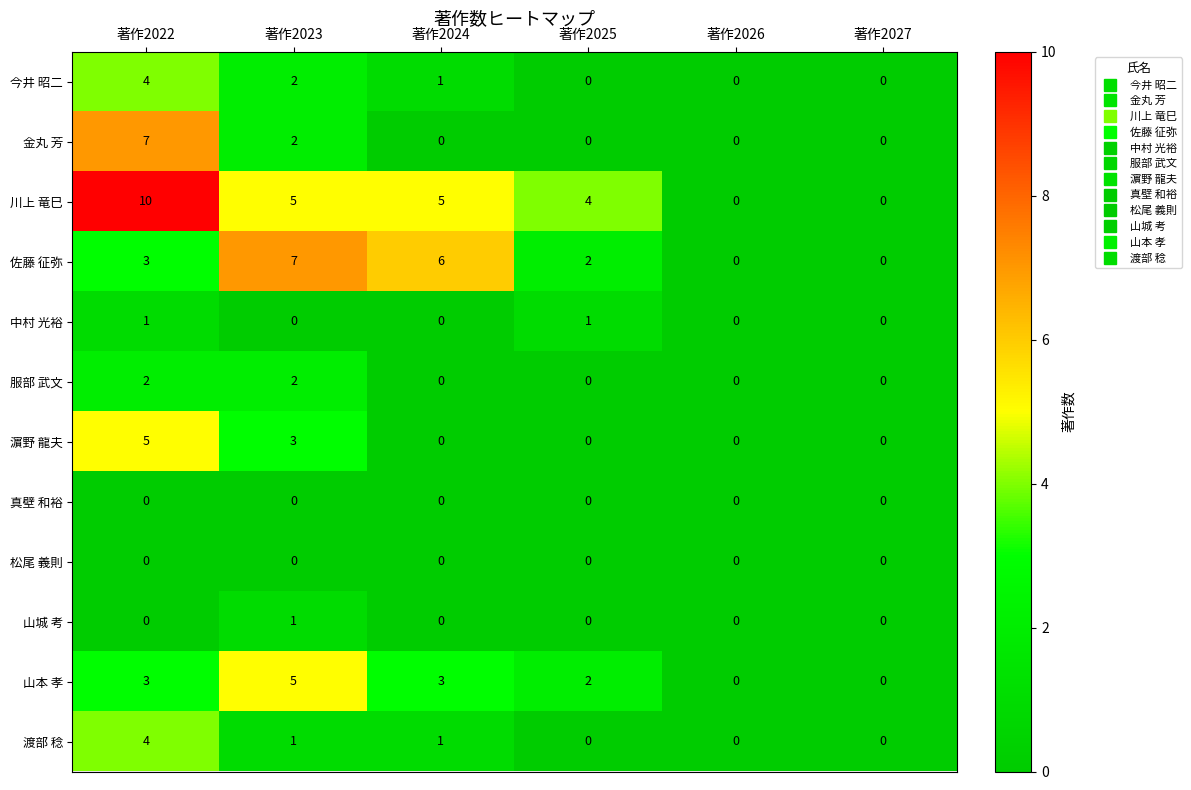

Which label corresponds to the largest value in the chart?

著作2022